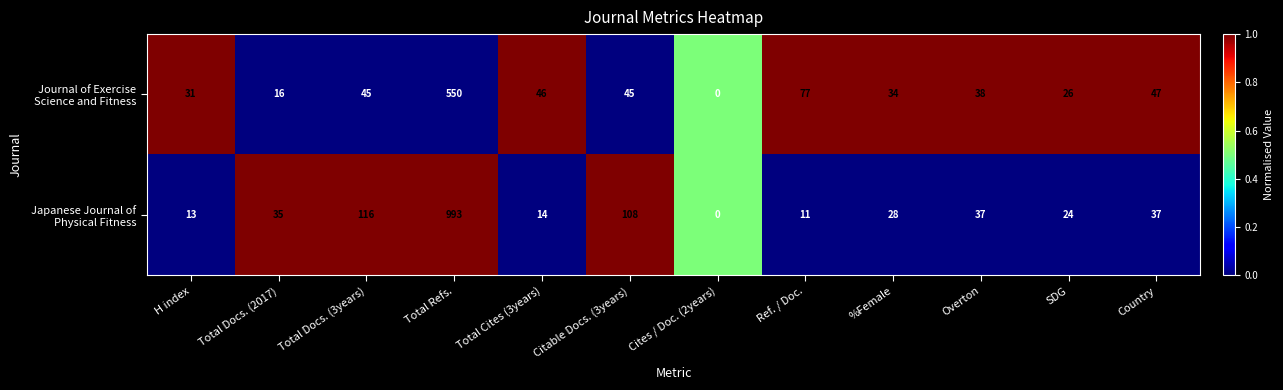

What is the spread (max minus min) of values at %Female?

6